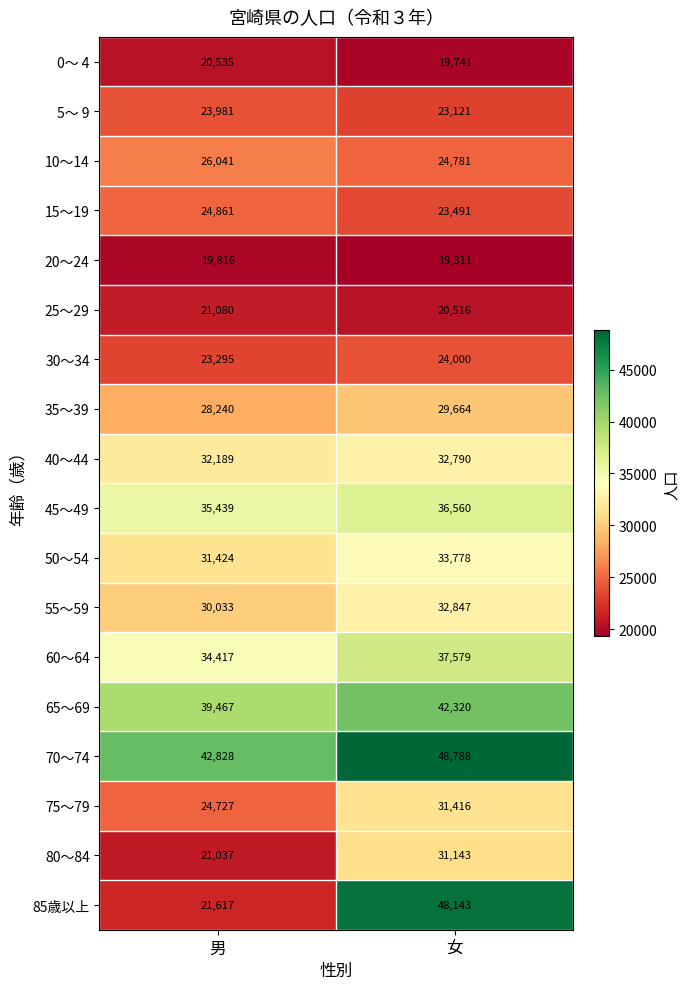

The value of 70～74 at 男 is 42828. True or false?

True